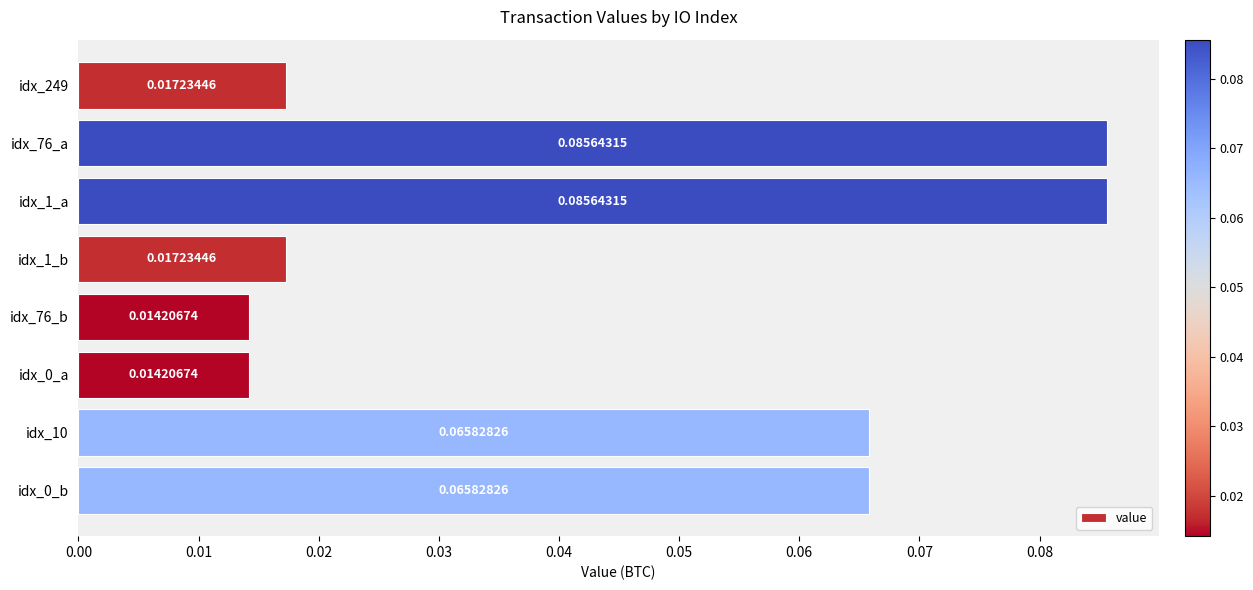

What is the sum of all values?

0.4